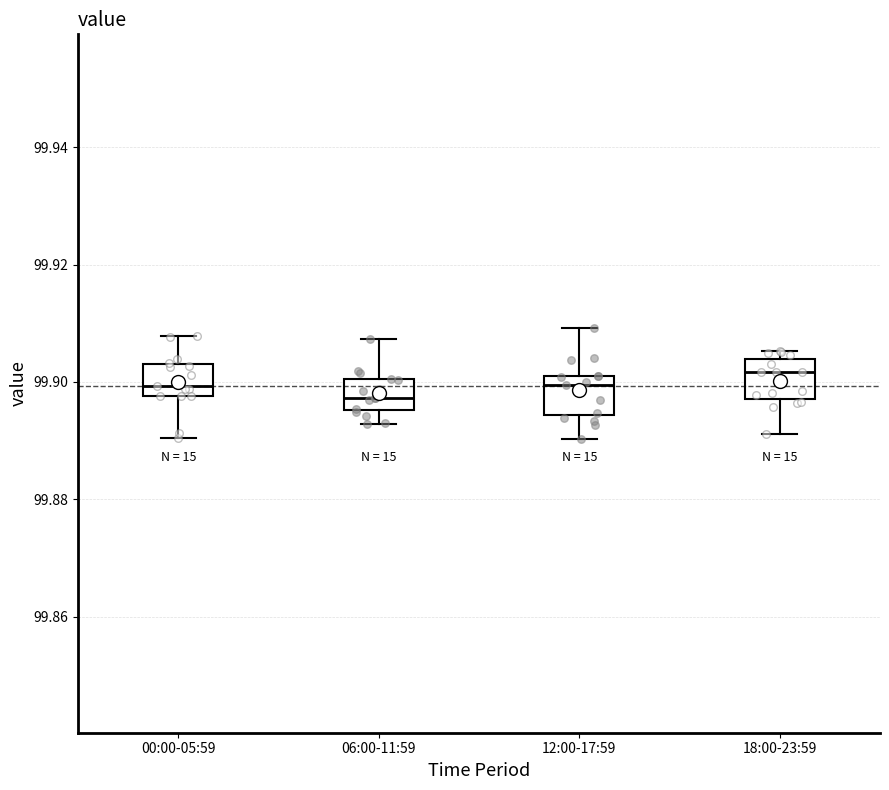

Reading left to right, transcribe this box plot: for each box, give where its median line is, the range the box spans, and where its two whiskers end, as read against the y-axis. The values are not printed on the chart, so give them approximately, as read against the axis.

00:00-05:59: median 99.900, box 99.898 to 99.902, whiskers 99.890 to 99.908
06:00-11:59: median 99.898, box 99.896 to 99.900, whiskers 99.892 to 99.908
12:00-17:59: median 99.900, box 99.894 to 99.902, whiskers 99.890 to 99.910
18:00-23:59: median 99.902, box 99.898 to 99.904, whiskers 99.892 to 99.906